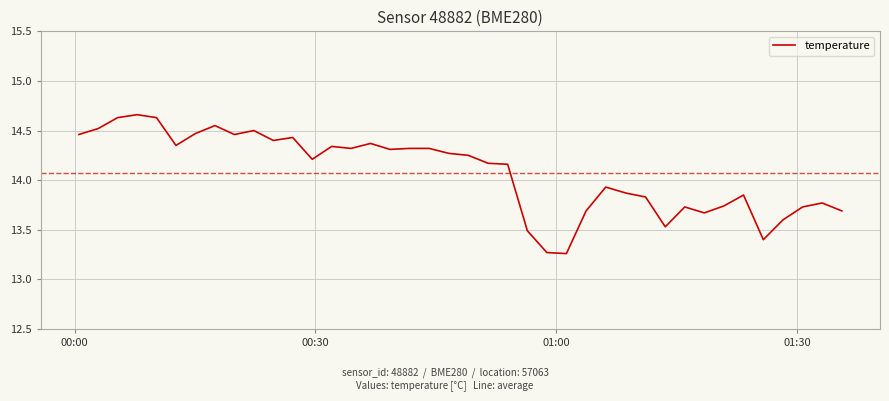

What is the difference between the maximum and minimum values?

1.4